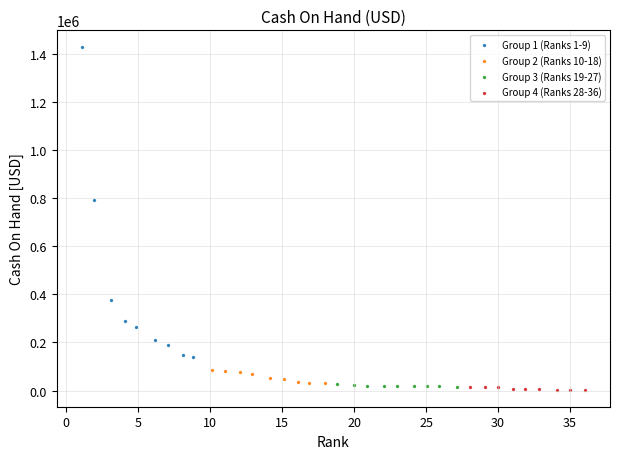

Which series contains the highest Y value?

Group 1 (Ranks 1-9)